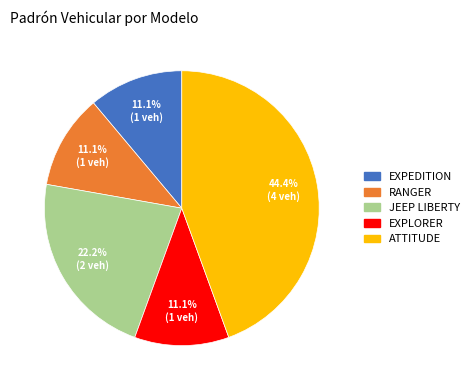

Is there a majority slice in this chart?

No